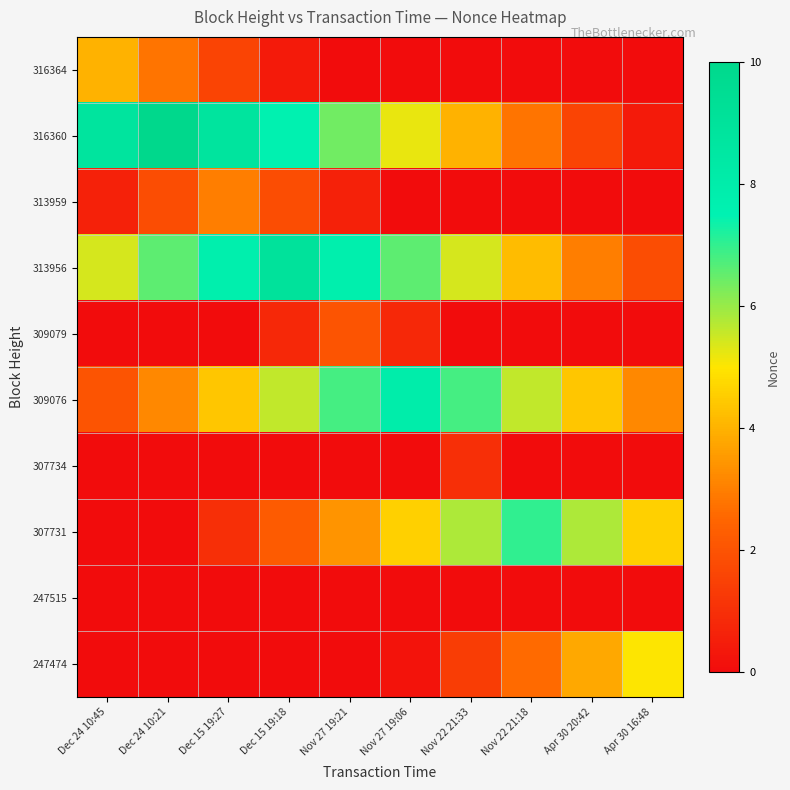

Reading right to left, extract all data points from this chart.

316364: Apr 30 16:48=0.0	Apr 30 20:42=0.0	Nov 22 21:18=0.0	Nov 22 21:33=0.0	Nov 27 19:06=0.0	Nov 27 19:21=0.0	Dec 15 19:18=0.4	Dec 15 19:27=1.6	Dec 24 10:21=2.8	Dec 24 10:45=4.0
316360: Apr 30 16:48=0.4	Apr 30 20:42=1.6	Nov 22 21:18=2.8	Nov 22 21:33=4.0	Nov 27 19:06=5.2	Nov 27 19:21=6.4	Dec 15 19:18=7.6	Dec 15 19:27=8.8	Dec 24 10:21=10.0	Dec 24 10:45=8.8
313959: Apr 30 16:48=0.0	Apr 30 20:42=0.0	Nov 22 21:18=0.0	Nov 22 21:33=0.0	Nov 27 19:06=0.0	Nov 27 19:21=0.6	Dec 15 19:18=1.8	Dec 15 19:27=3.0	Dec 24 10:21=1.8	Dec 24 10:45=0.6
313956: Apr 30 16:48=1.8	Apr 30 20:42=3.0	Nov 22 21:18=4.2	Nov 22 21:33=5.4	Nov 27 19:06=6.6	Nov 27 19:21=7.8	Dec 15 19:18=9.0	Dec 15 19:27=7.8	Dec 24 10:21=6.6	Dec 24 10:45=5.4
309079: Apr 30 16:48=0.0	Apr 30 20:42=0.0	Nov 22 21:18=0.0	Nov 22 21:33=0.0	Nov 27 19:06=0.8	Nov 27 19:21=2.0	Dec 15 19:18=0.8	Dec 15 19:27=0.0	Dec 24 10:21=0.0	Dec 24 10:45=0.0
309076: Apr 30 16:48=3.2	Apr 30 20:42=4.4	Nov 22 21:18=5.6	Nov 22 21:33=6.8	Nov 27 19:06=8.0	Nov 27 19:21=6.8	Dec 15 19:18=5.6	Dec 15 19:27=4.4	Dec 24 10:21=3.2	Dec 24 10:45=2.0
307734: Apr 30 16:48=0.0	Apr 30 20:42=0.0	Nov 22 21:18=0.0	Nov 22 21:33=1.0	Nov 27 19:06=0.0	Nov 27 19:21=0.0	Dec 15 19:18=0.0	Dec 15 19:27=0.0	Dec 24 10:21=0.0	Dec 24 10:45=0.0
307731: Apr 30 16:48=4.6	Apr 30 20:42=5.8	Nov 22 21:18=7.0	Nov 22 21:33=5.8	Nov 27 19:06=4.6	Nov 27 19:21=3.4	Dec 15 19:18=2.2	Dec 15 19:27=1.0	Dec 24 10:21=0.0	Dec 24 10:45=0.0
247515: Apr 30 16:48=0.0	Apr 30 20:42=0.0	Nov 22 21:18=0.0	Nov 22 21:33=0.0	Nov 27 19:06=0.0	Nov 27 19:21=0.0	Dec 15 19:18=0.0	Dec 15 19:27=0.0	Dec 24 10:21=0.0	Dec 24 10:45=0.0
247474: Apr 30 16:48=5.0	Apr 30 20:42=3.8	Nov 22 21:18=2.6	Nov 22 21:33=1.4	Nov 27 19:06=0.2	Nov 27 19:21=0.0	Dec 15 19:18=0.0	Dec 15 19:27=0.0	Dec 24 10:21=0.0	Dec 24 10:45=0.0